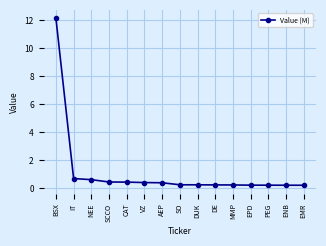

What is the label of the 2nd point from the left?

IT